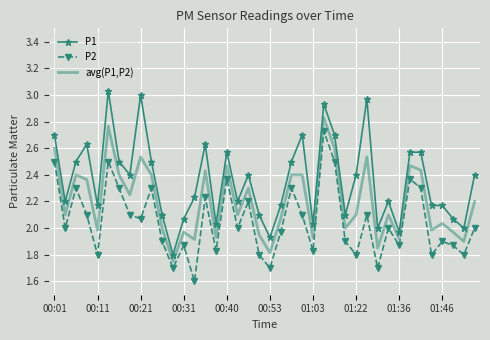

What is the minimum value shown in the chart?

1.6